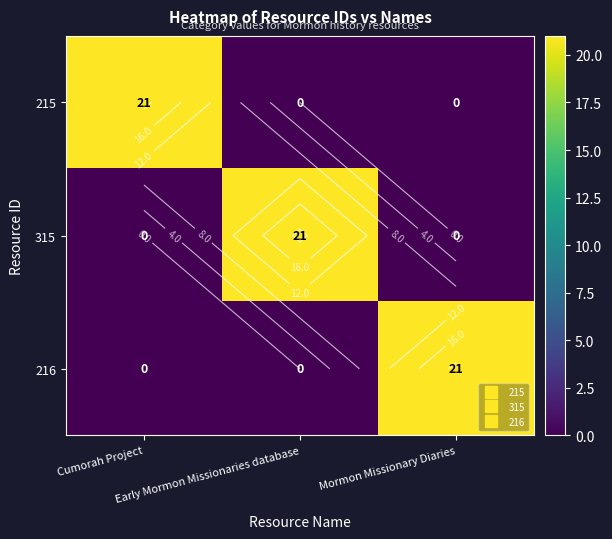

At which label does 315 reach its minimum?

Cumorah Project